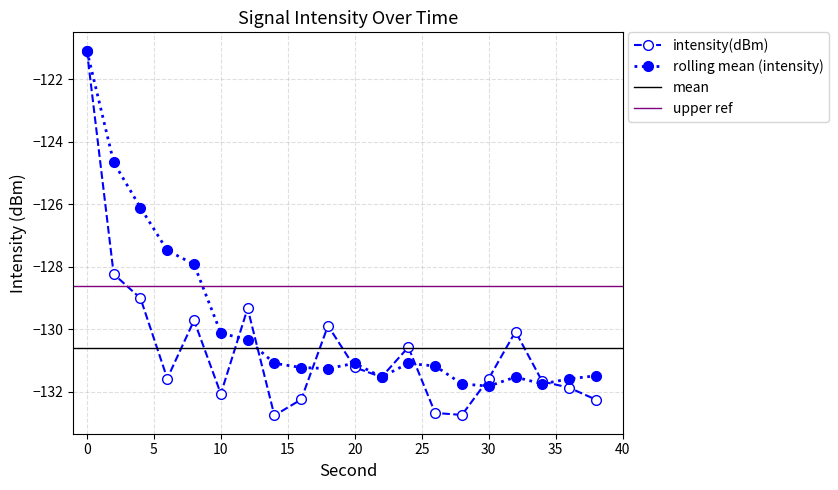

What is the sum of the values at 28 and 26?

-265.4